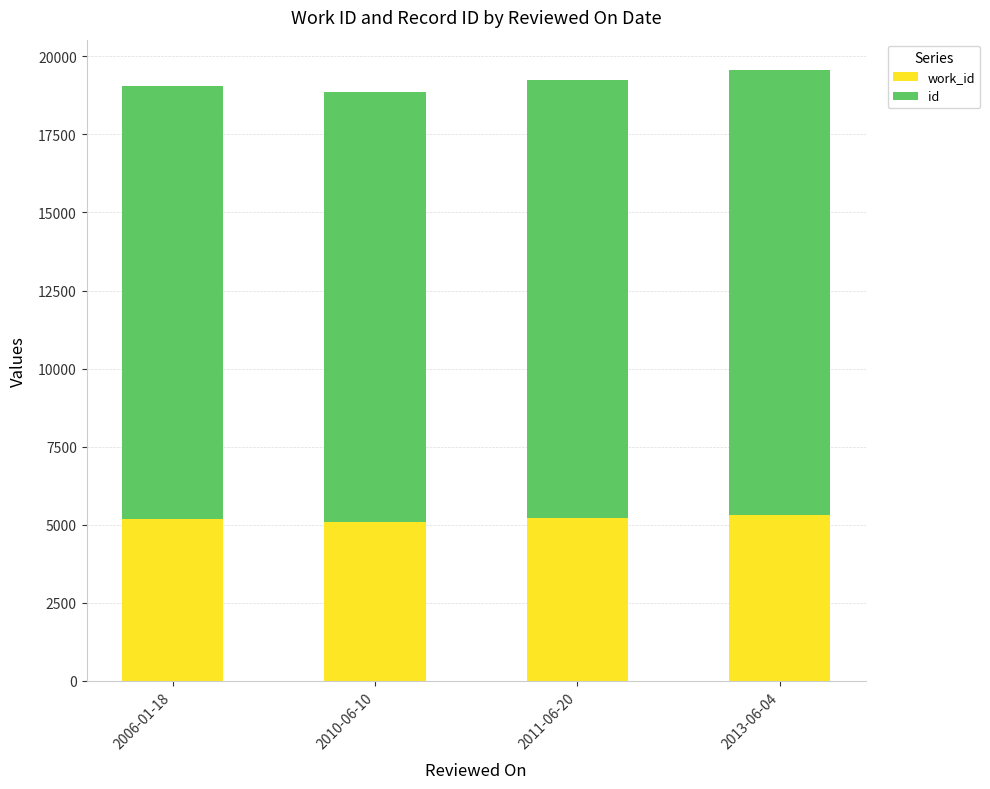

What is the total value across all series at 2010-06-10?

18854